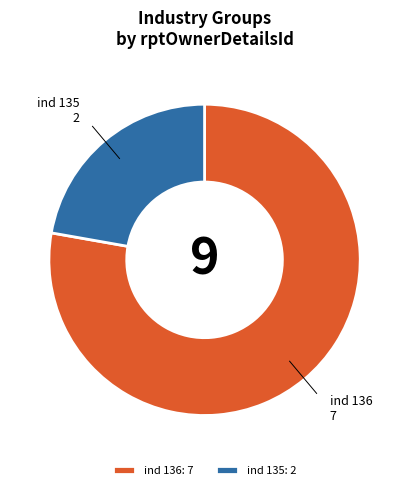

How many slices are in this pie chart?

2